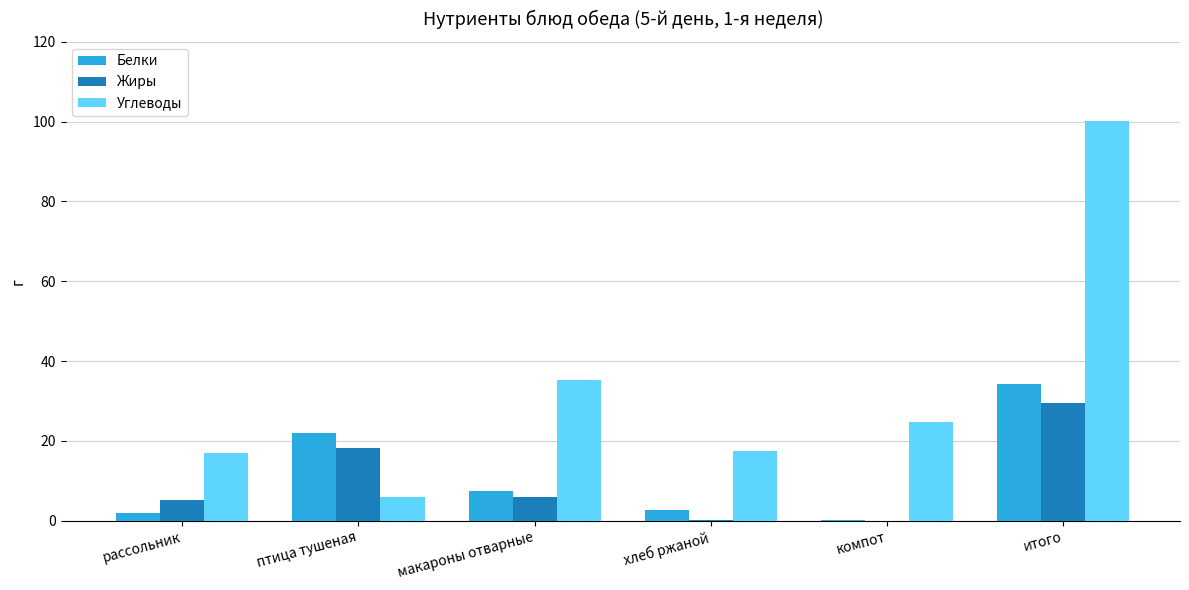

What is the sum of all Белки values?

68.3